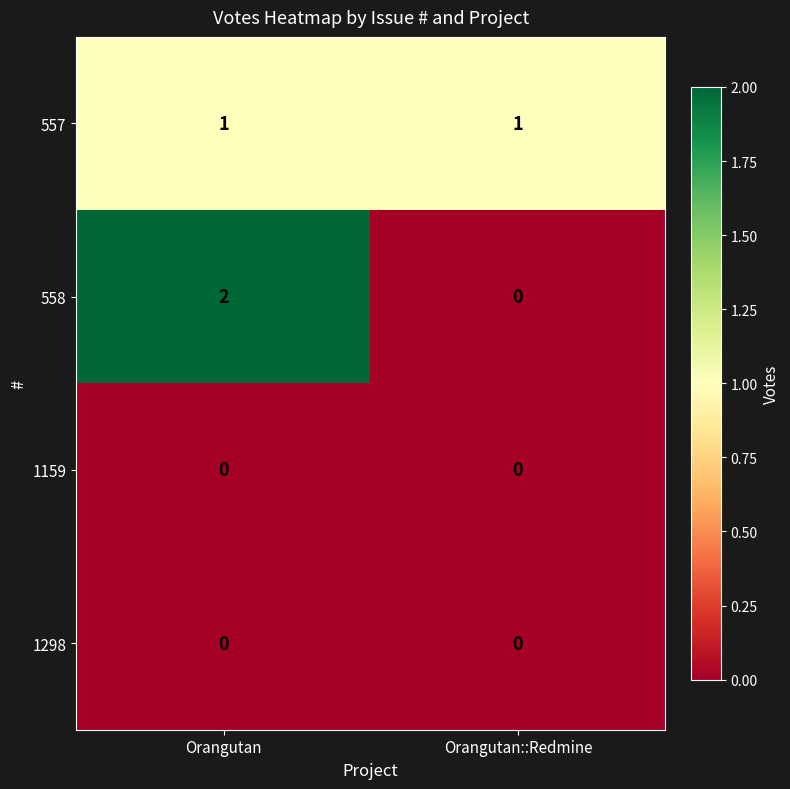

Which series has the widest spread of values?

558